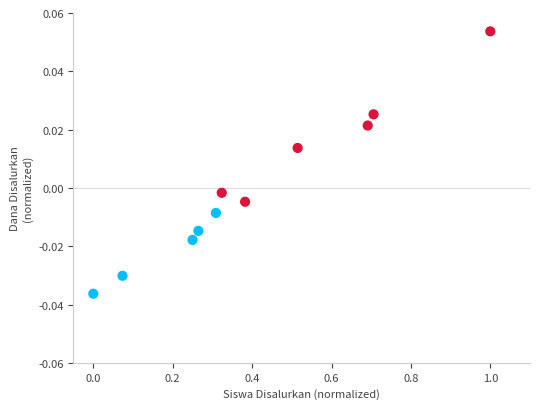

What is the range of X values (max minus min)?

1.0